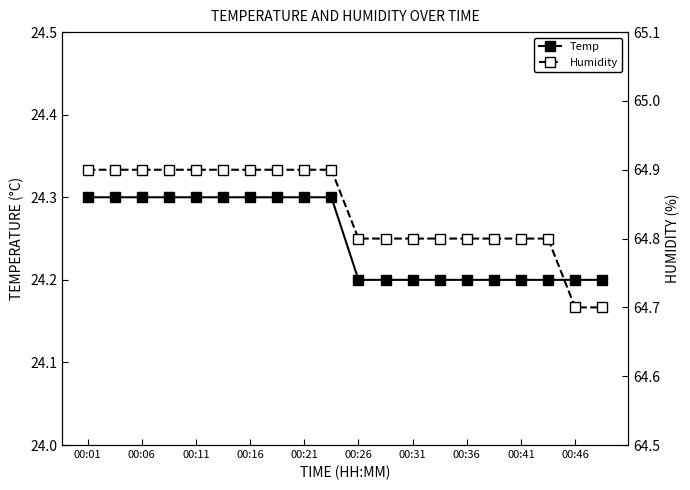

The Temp series shows 24.2 at 00:41. True or false?

True